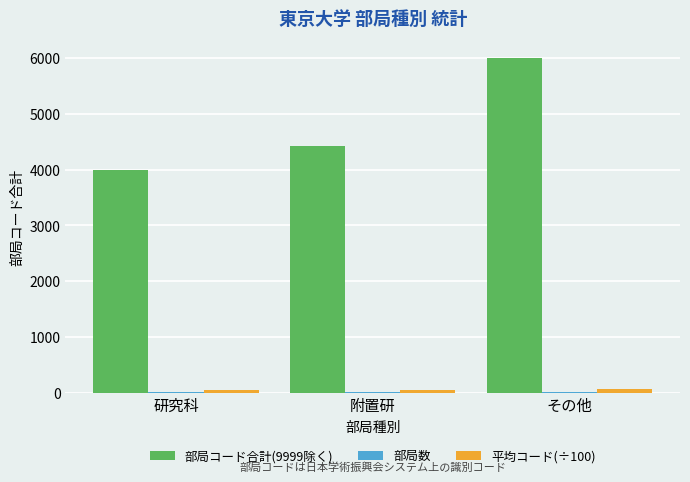

Is it true that 部局コード合計(9999除く) equals 6006.0 at その他?

True